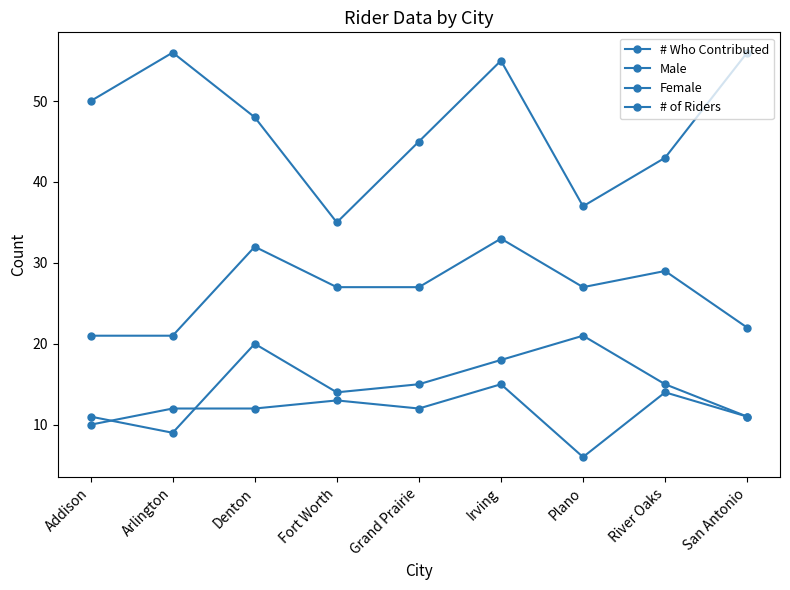

Does the chart display data point markers on the line(s)?

Yes